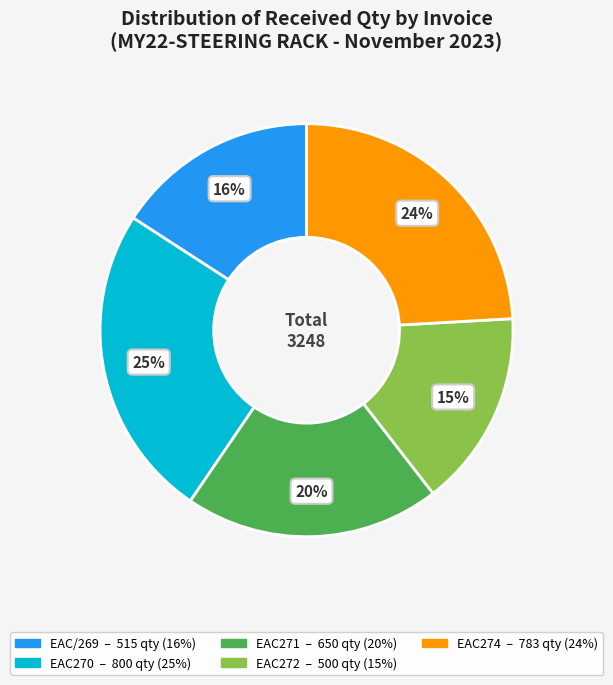

To the nearest percent, what is the average slice percentage?

20%